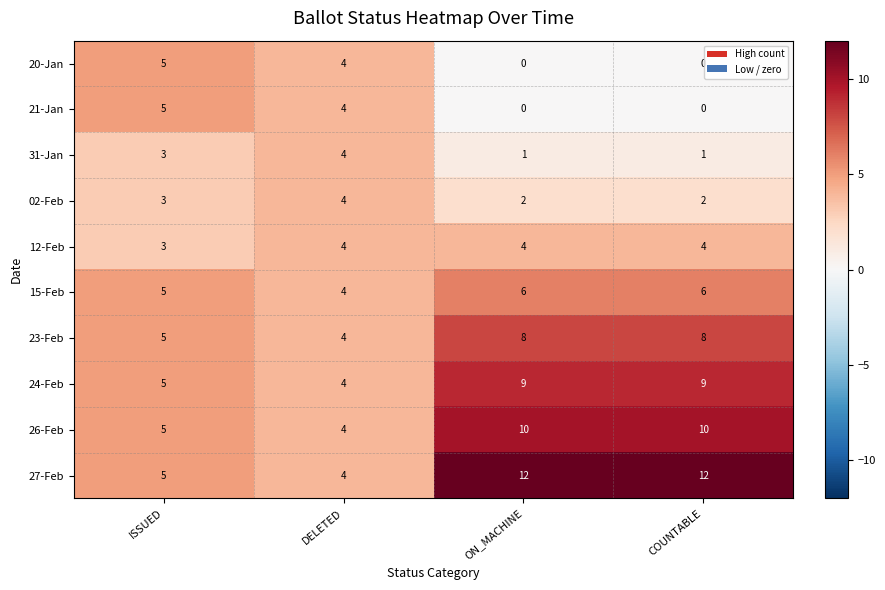

The 23-Feb series shows 8 at ON_MACHINE. True or false?

True